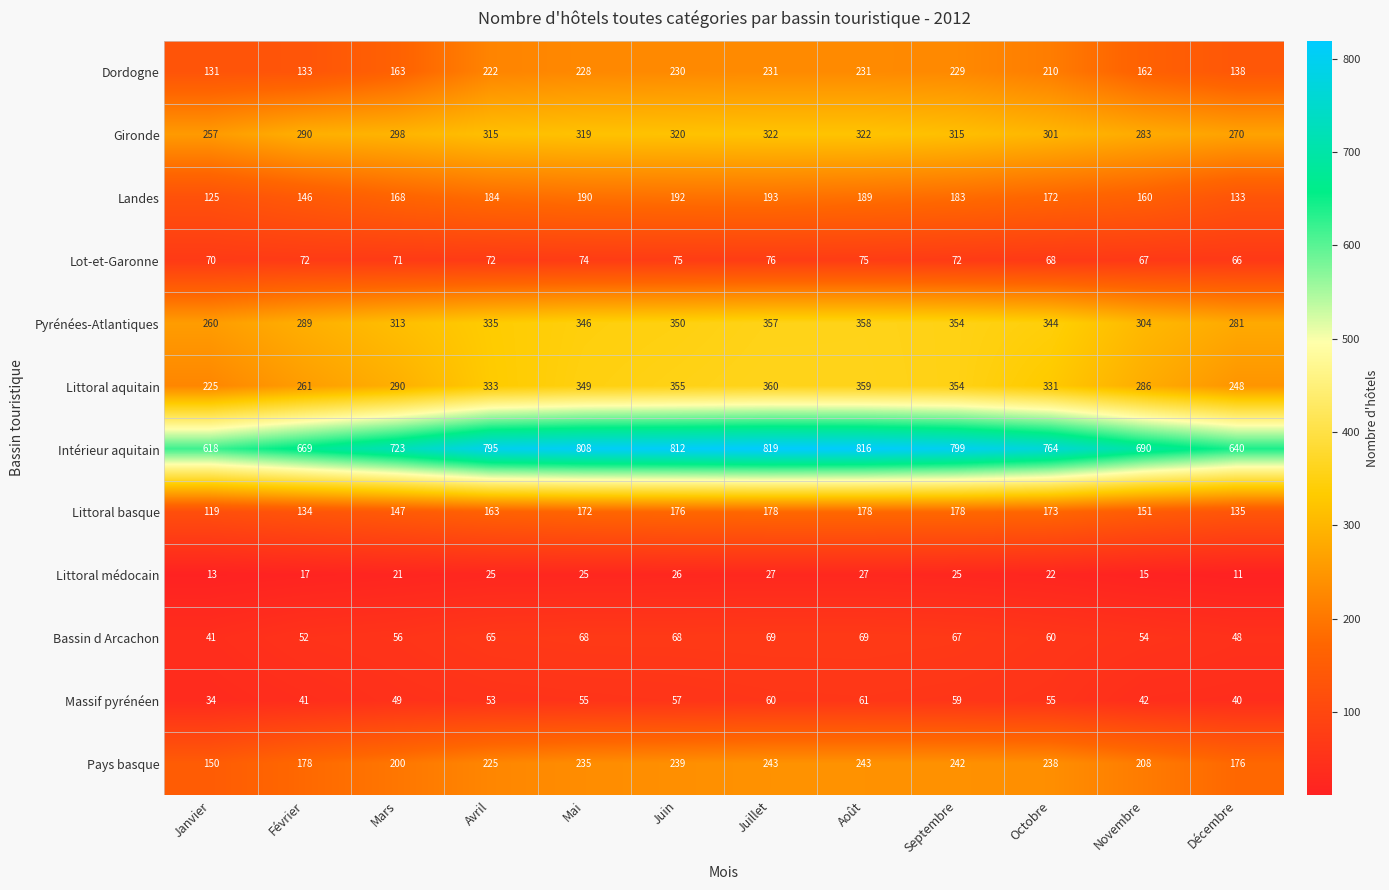

What is the approximate value of Landes at Décembre, to the nearest 10?

130